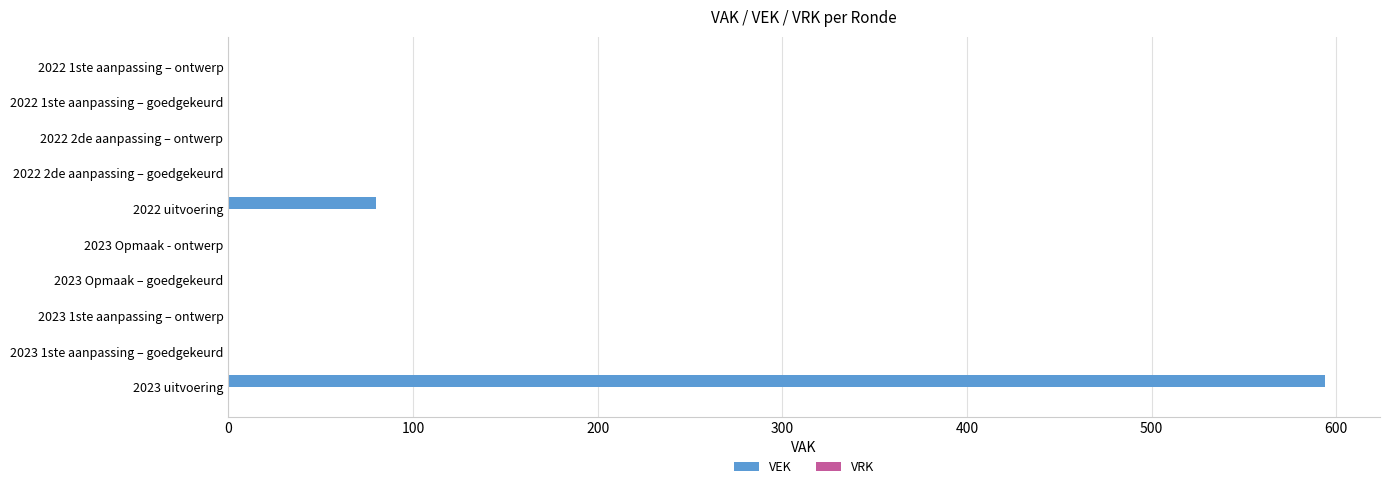

What is the sum of all values?

674